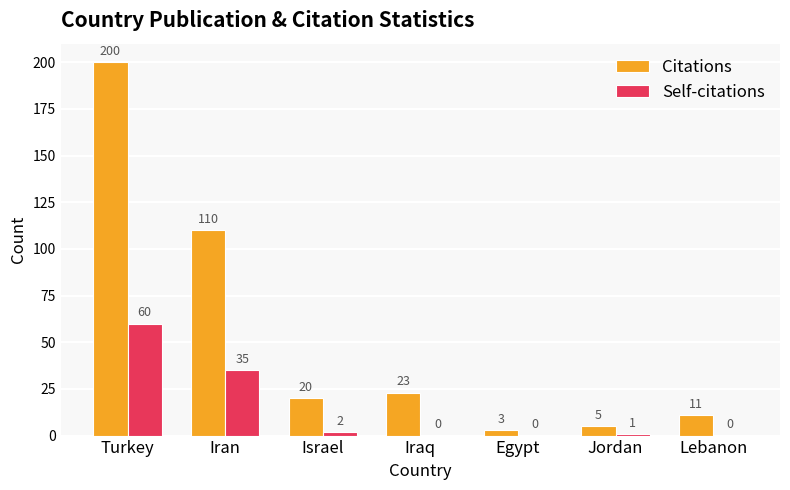

How many positive values does the Self-citations series have?

4